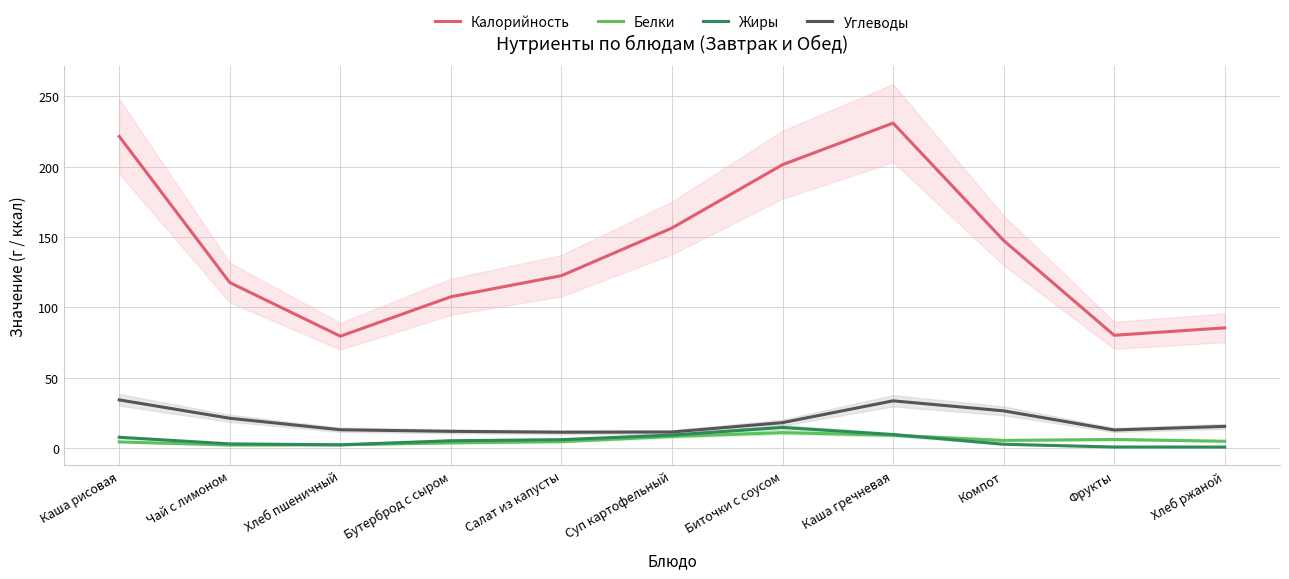

True or false: Углеводы and Жиры cross at least once.

False